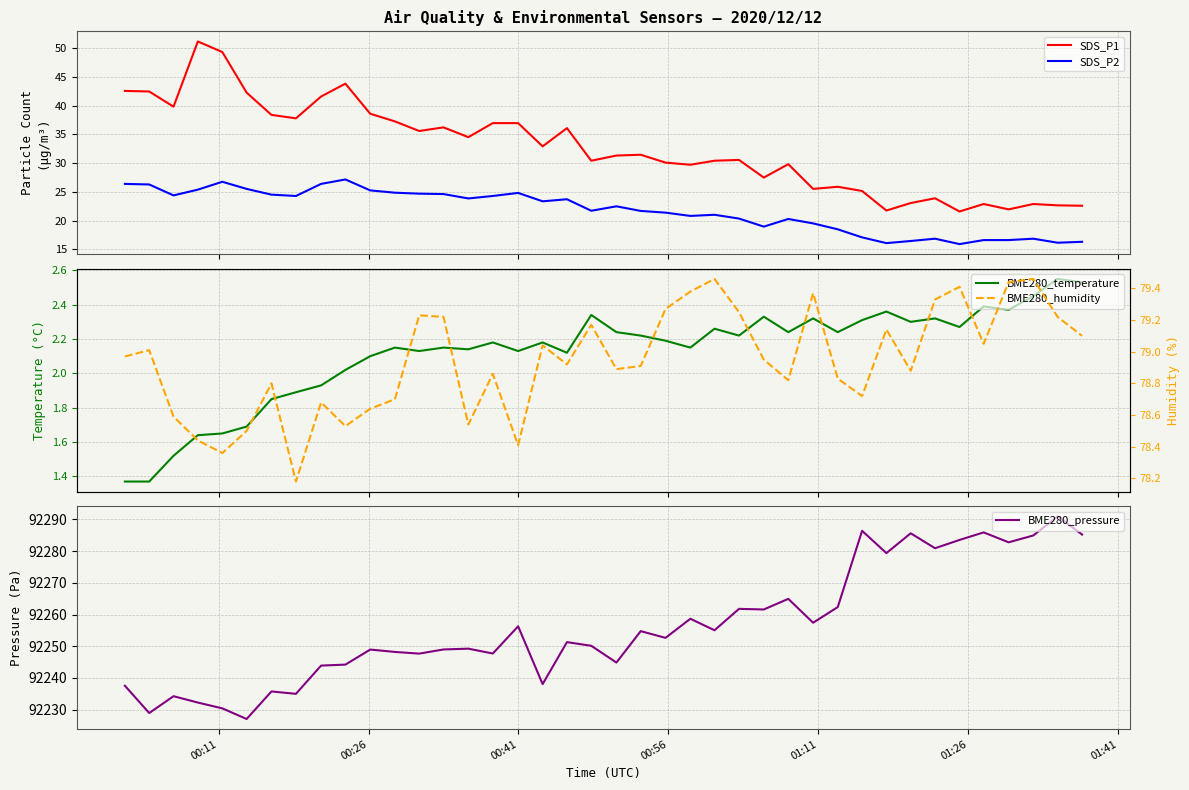

What are all the series names shown in the legend?

SDS_P1, SDS_P2, BME280_temperature, BME280_pressure, BME280_humidity